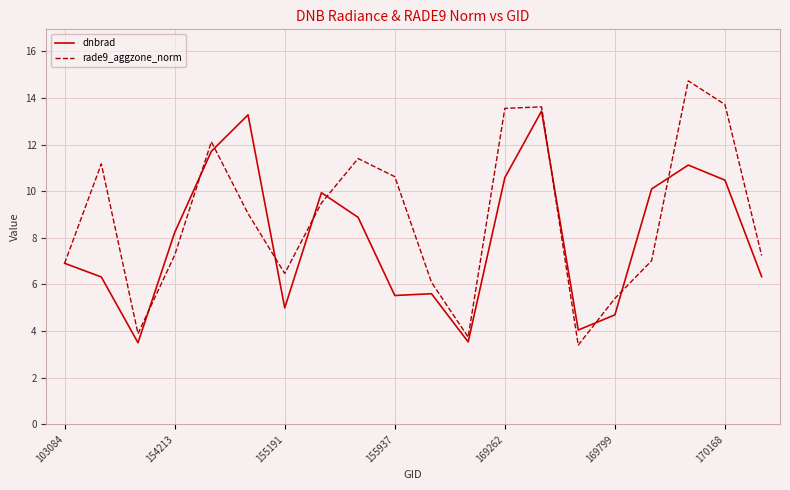

What is the average value of the dnbrad series?

8.0